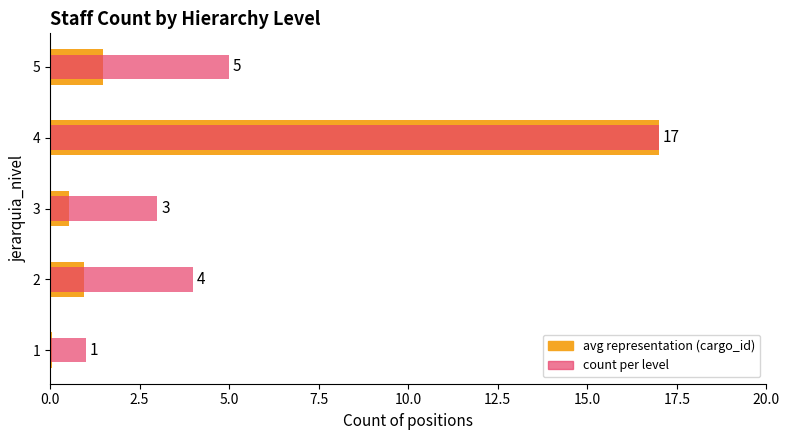

What is the sum of the cargo_id (normalized count) values at 2 and 3?

1.5